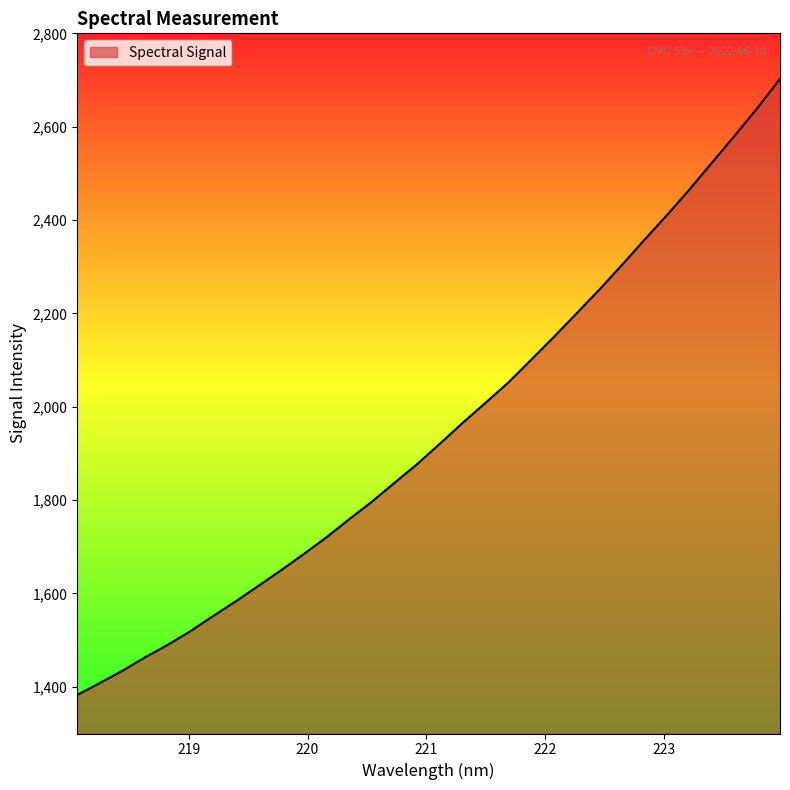

Does the chart have visible grid lines?

No